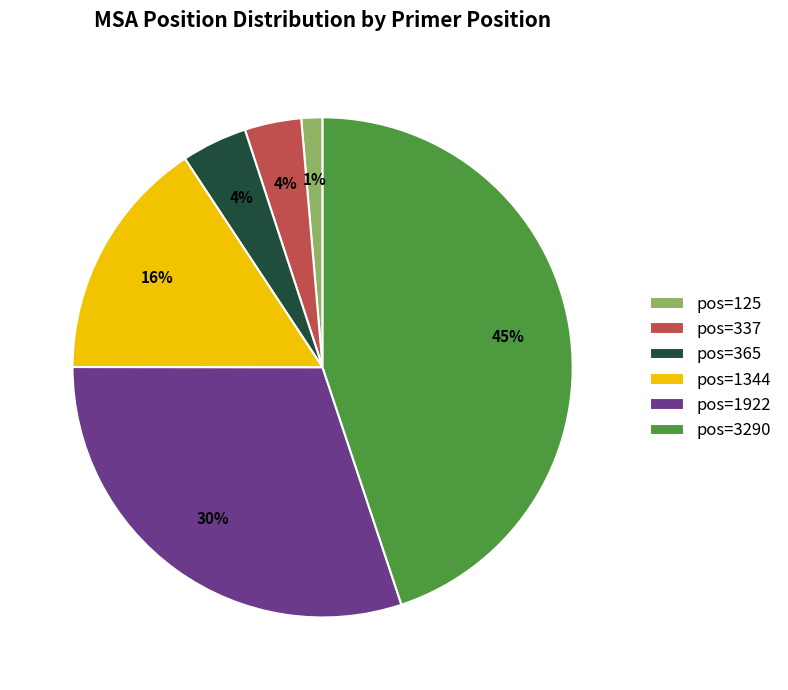

Which category has the biggest portion of the pie?

pos=3290